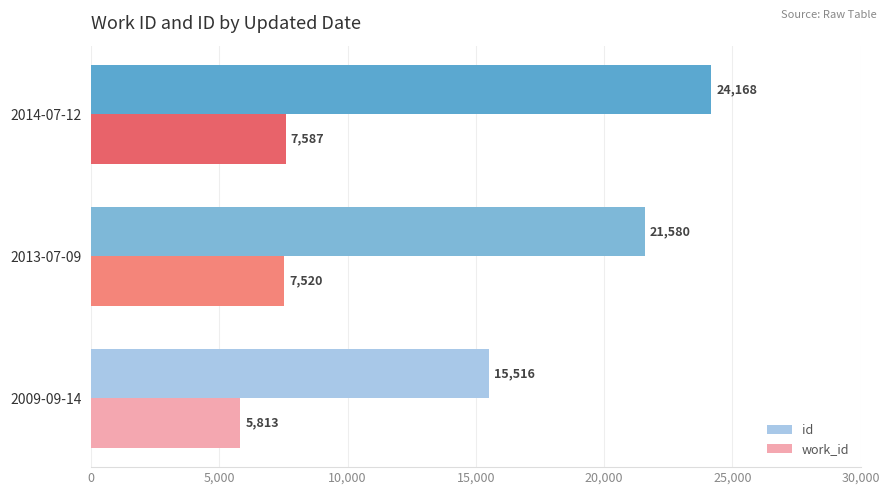

How many values in the id series are below 21580?

1